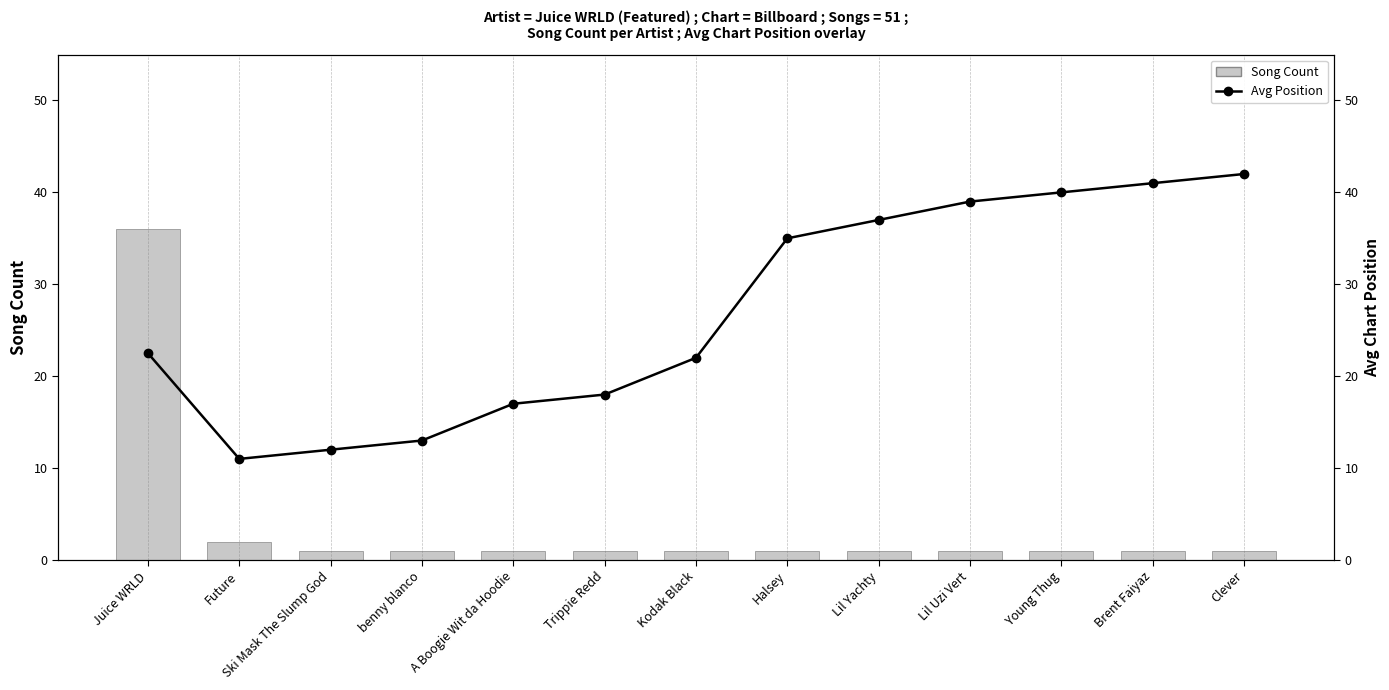

Which series changed the most between Young Thug and Brent Faiyaz?

Avg Position